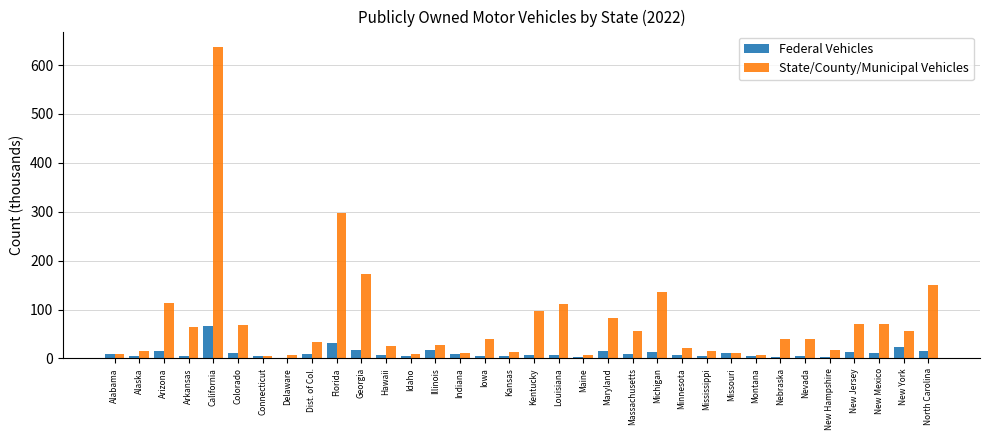

What is the sum of all State/County/Municipal Vehicles values?

2535.8